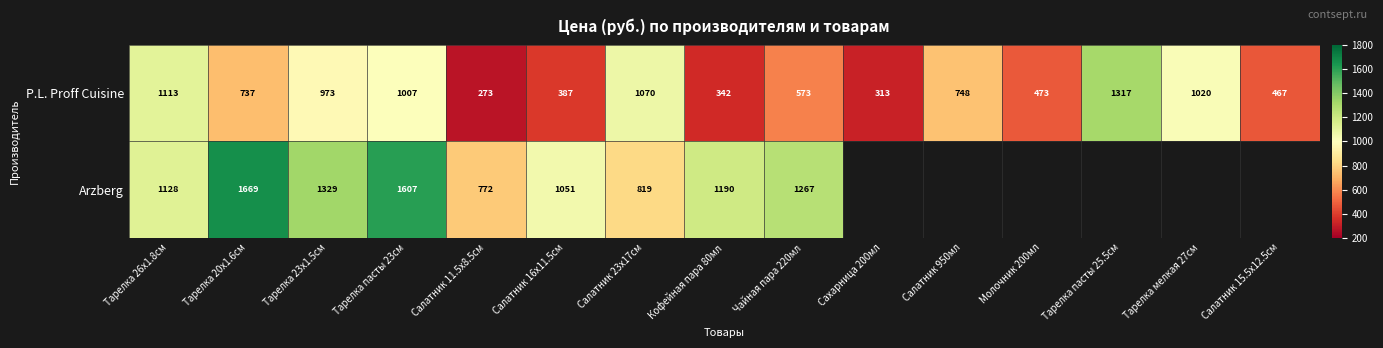

What is the minimum value shown in the chart?

273.0